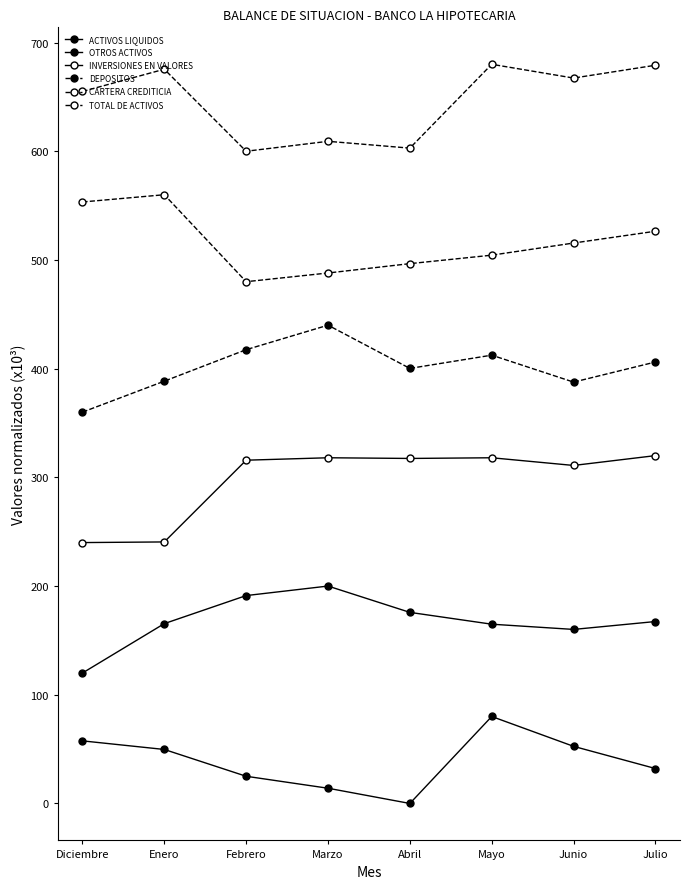

True or false: OTROS ACTIVOS and DEPOSITOS intersect in this chart.

False